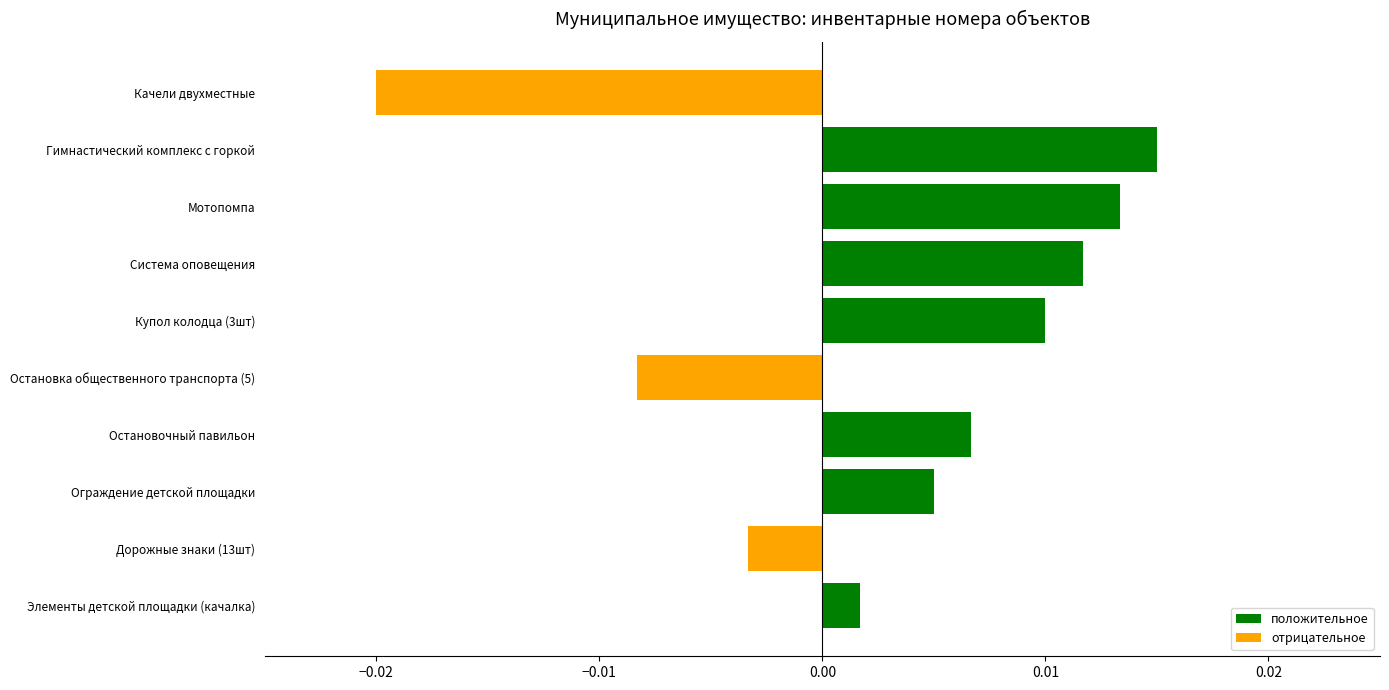

Which series has the largest total across all categories?

положительное